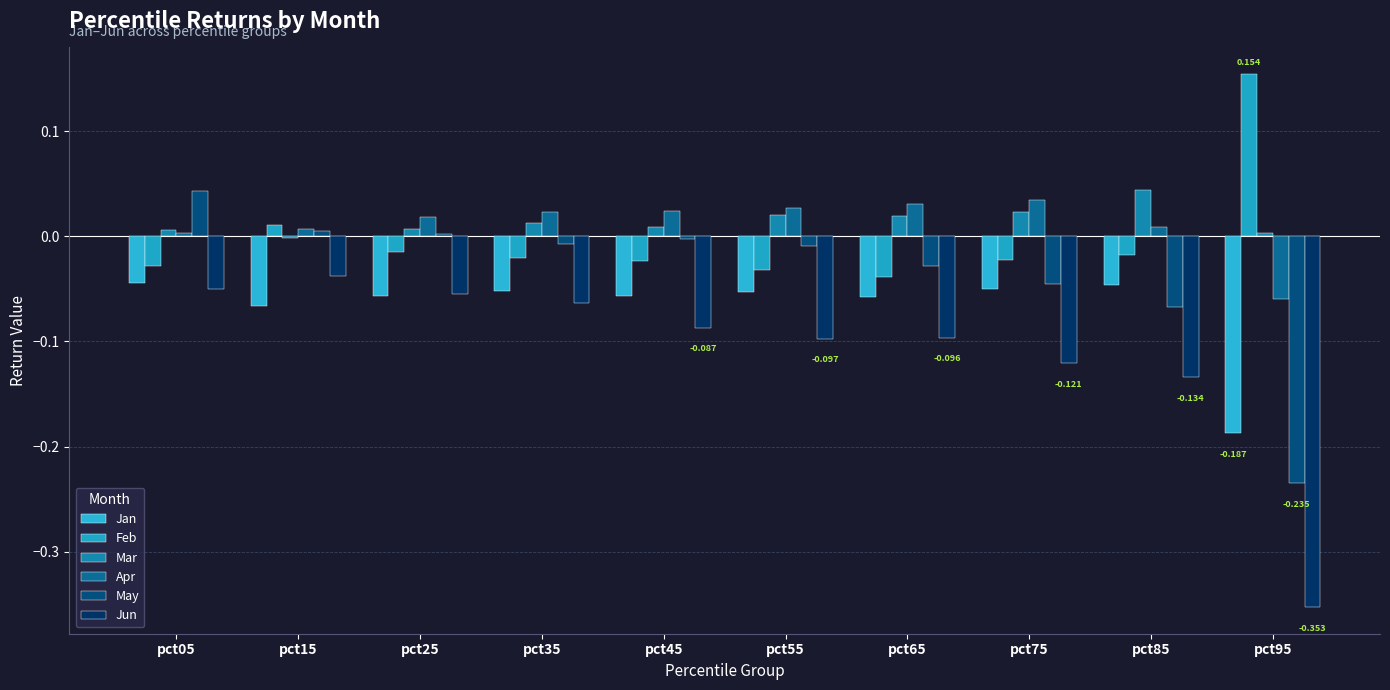

The May series shows -0.2 at pct95. True or false?

False